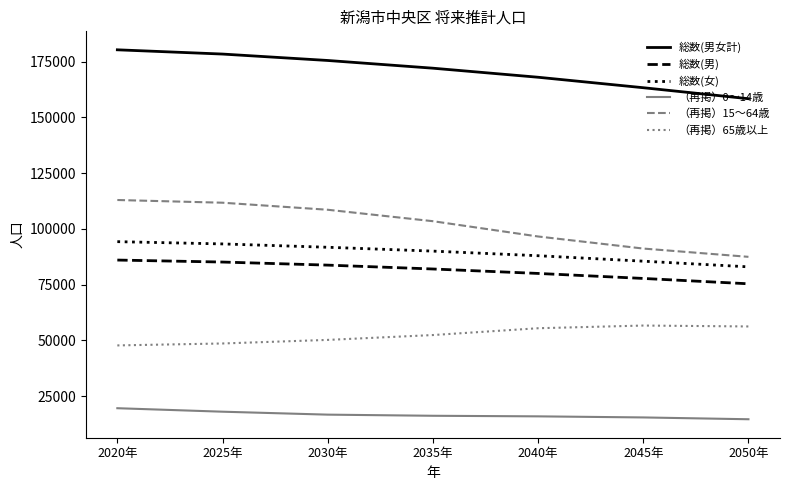

What is the minimum value for 総数(女)?

83004